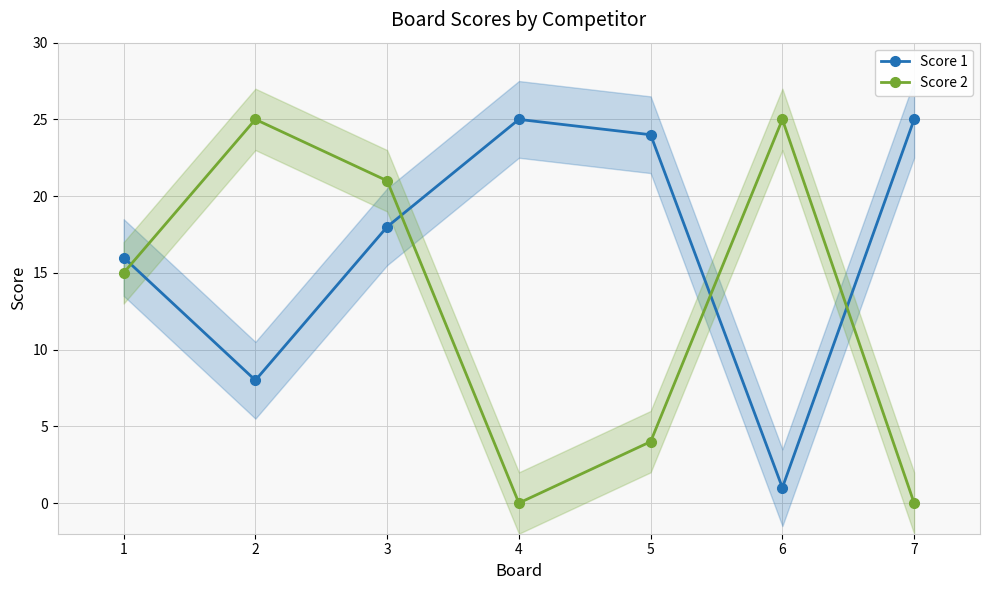

Which series ends up on top after the final intersection of Score 1 and Score 2?

Score 1